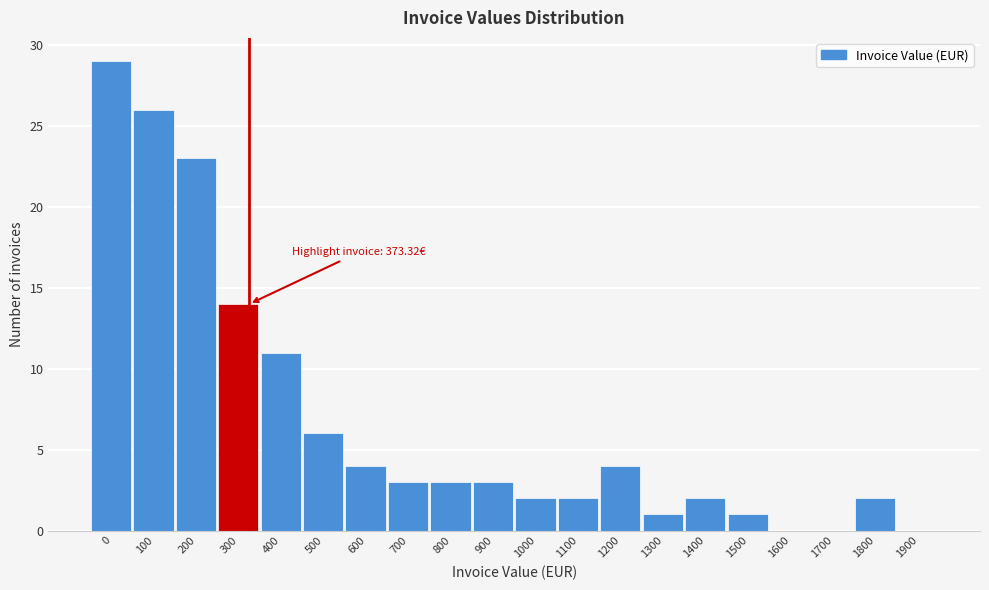

Reading right to left, what are all the values shown in this chart?

1900=0	1800=2	1700=0	1600=0	1500=1	1400=2	1300=1	1200=4	1100=2	1000=2	900=3	800=3	700=3	600=4	500=6	400=11	300=14	200=23	100=26	0=29